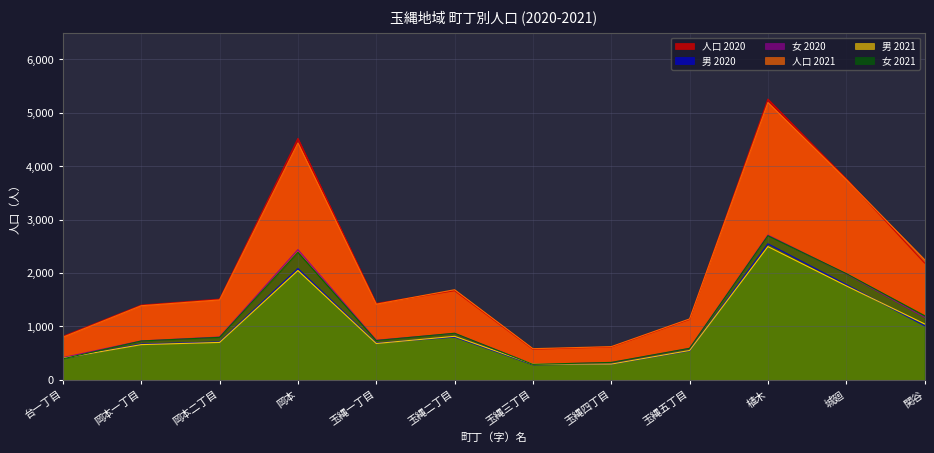

Which series has the largest range (max minus min)?

人口 2020